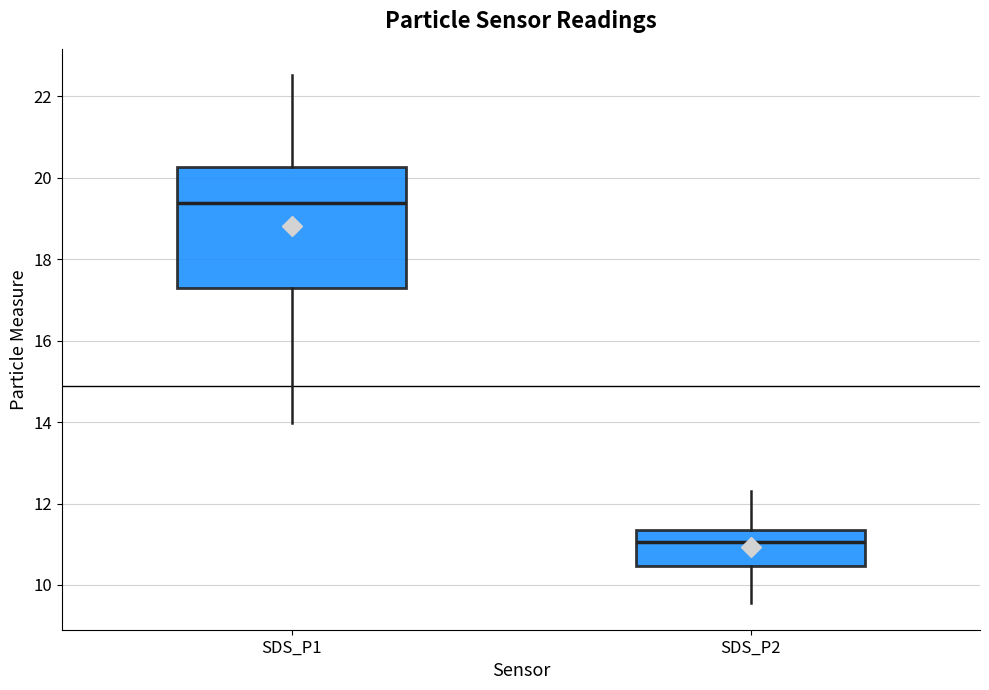

Which box has the highest median line?

SDS_P1